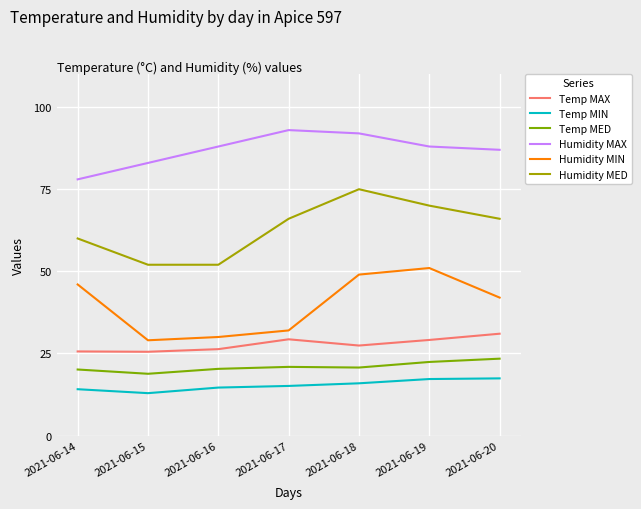

What is the total value across all series at 2021-06-19?

277.7